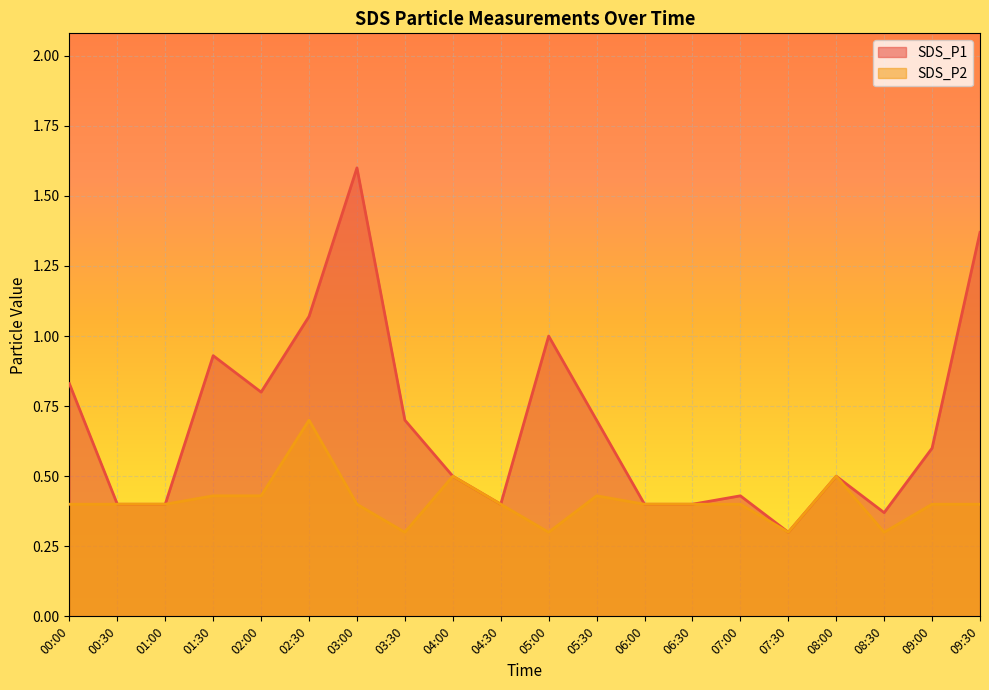

Which has a higher value, 00:30 or 09:00?

09:00